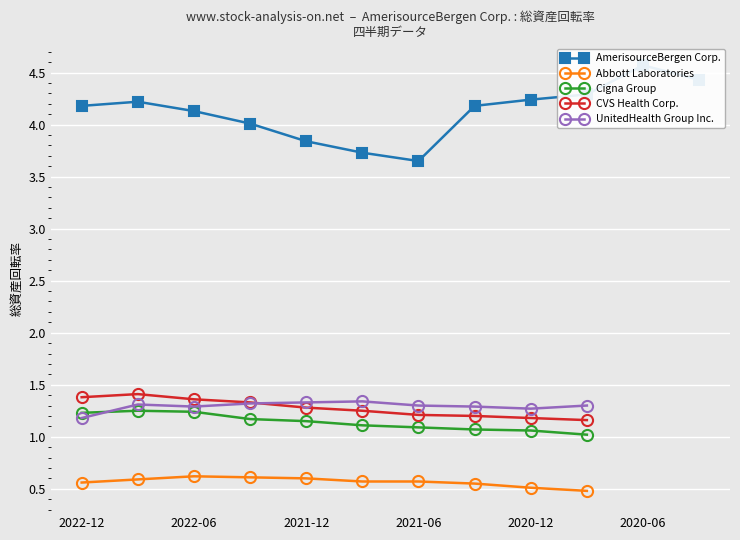

Is it true that UnitedHealth Group Inc. equals 0.5 at 2022-09-30?

False